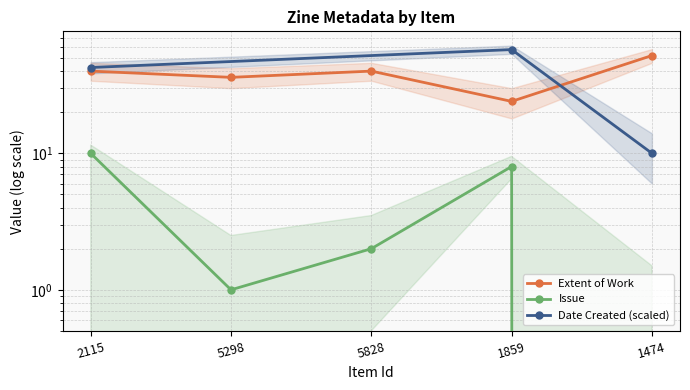

How many categories are shown in the chart?

5